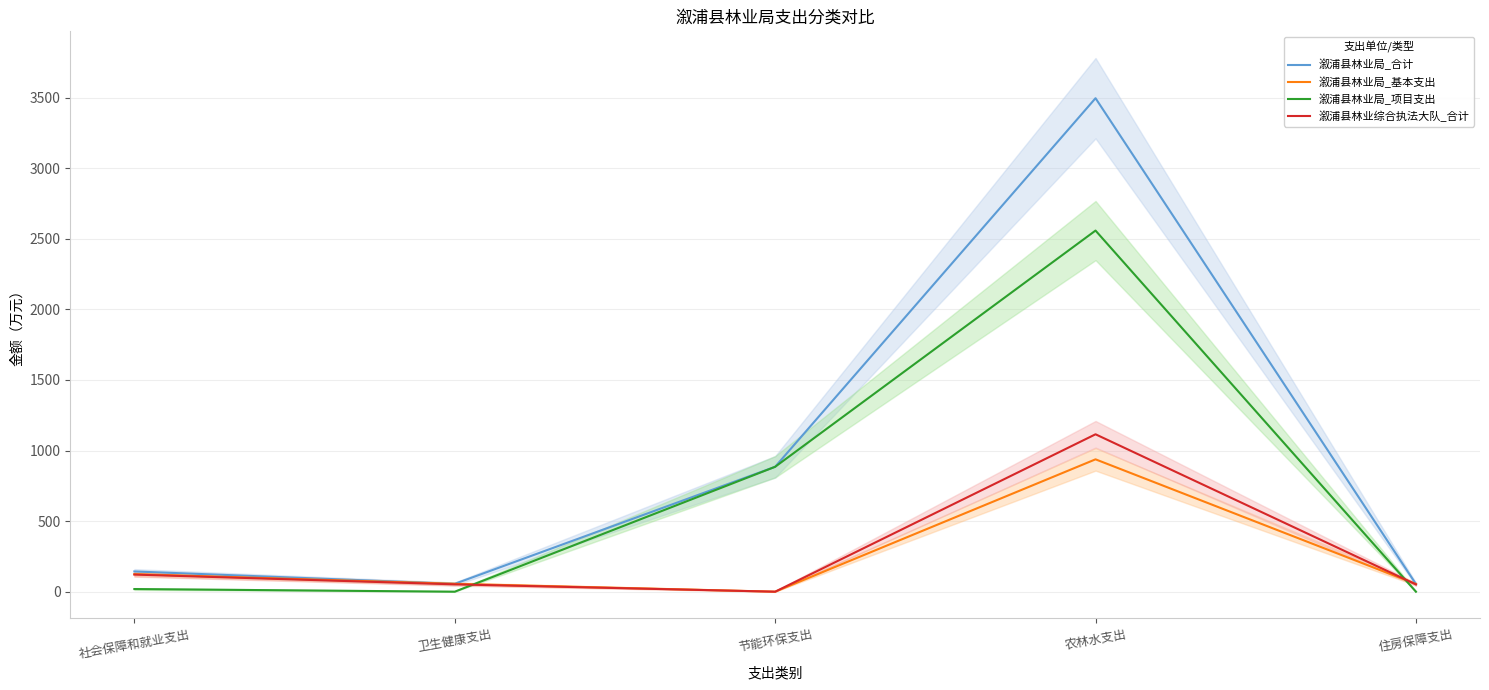

At which category is the sum across all series the highest?

农林水支出